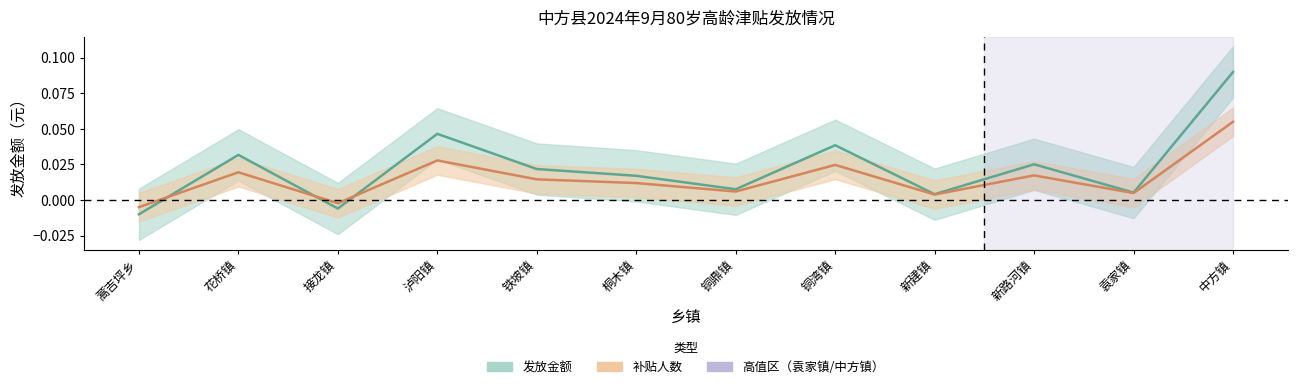

List the series in order of their peak value, highest first.

发放金额, 补贴人数